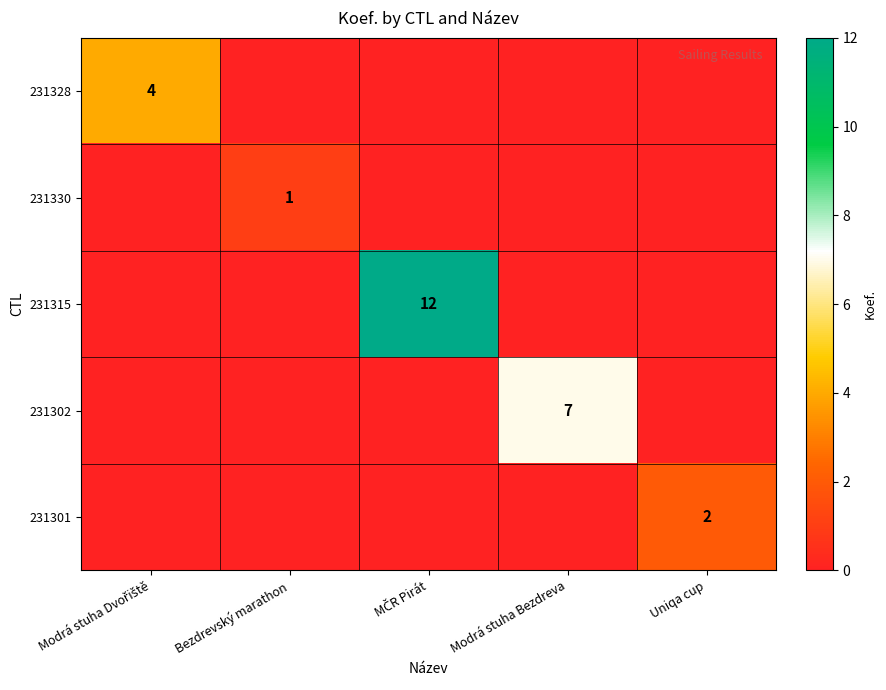

Is it true that 231302 equals 7 at Modrá stuha Bezdreva?

True